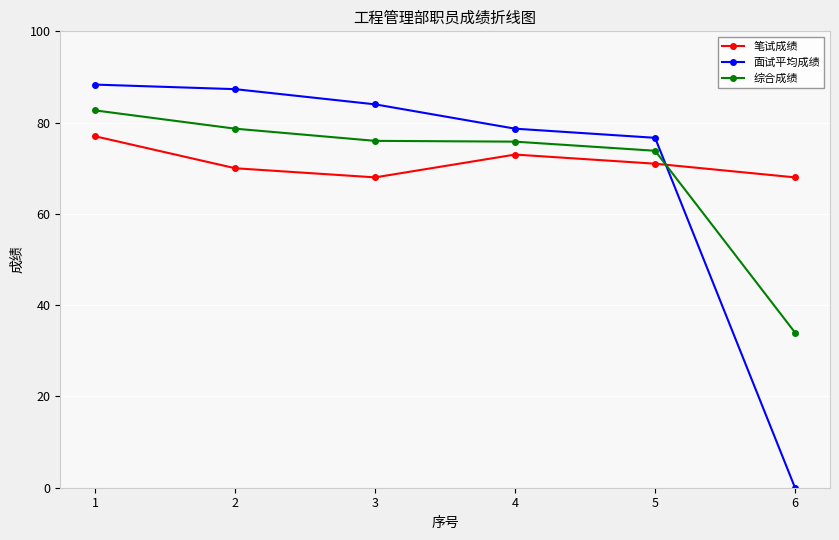

The 面试平均成绩 series shows 143.6 at 1. True or false?

False